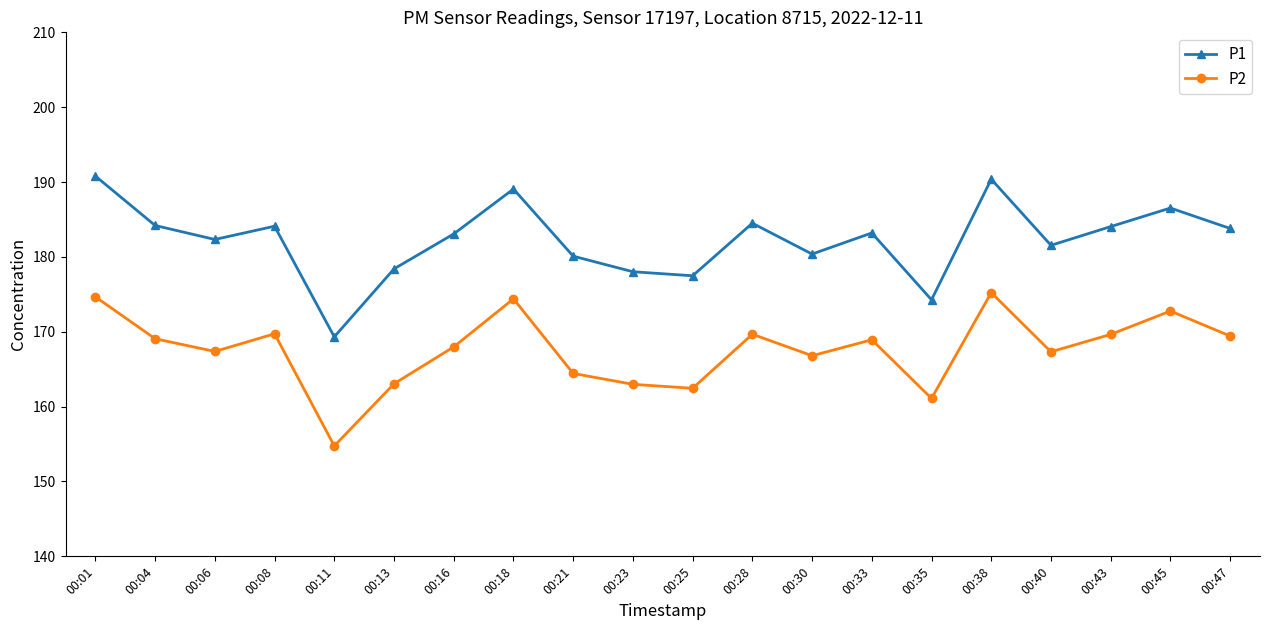

True or false: P2 has more than 1 interior local peaks.

True